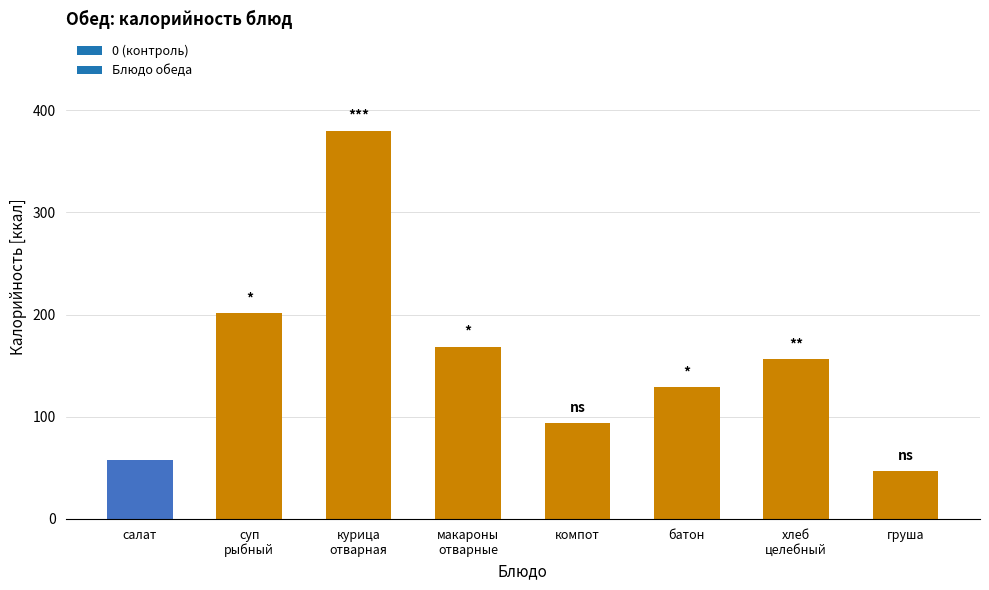

At which label does Углеводы reach its minimum?

груша